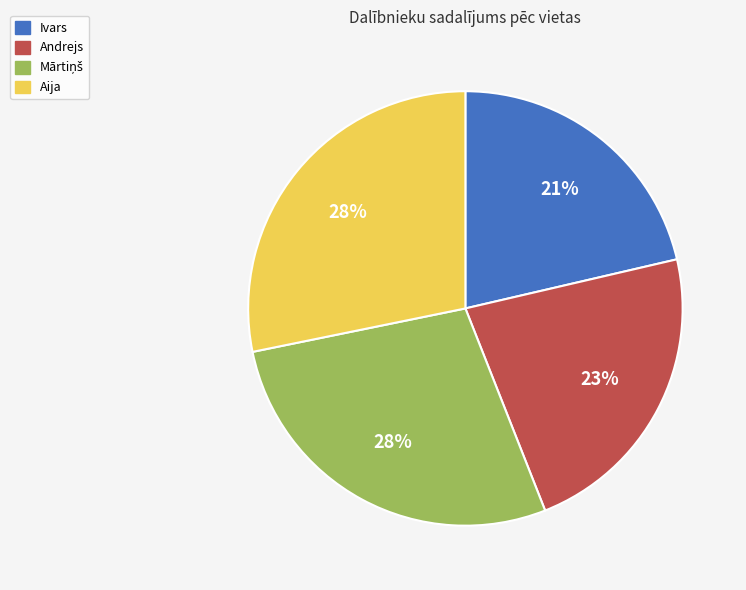

True or false: Andrejs accounts for 36% of the total.

False